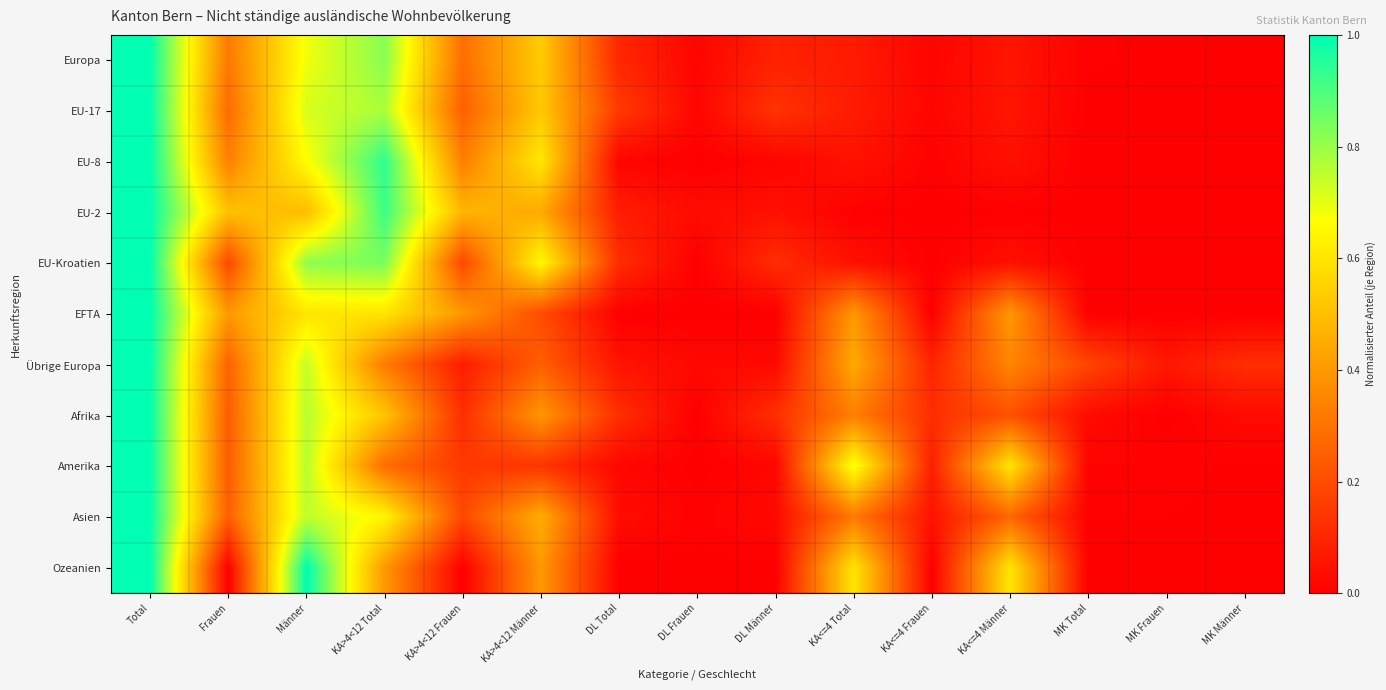

Reading left to right, list all the values displayed in this chart.

Europa: Total=1.0	Frauen=0.3	Männer=0.7	KA>4<12 Total=0.8	KA>4<12 Frauen=0.3	KA>4<12 Männer=0.5	DL Total=0.1	DL Frauen=0.0	DL Männer=0.1	KA<=4 Total=0.1	KA<=4 Frauen=0.0	KA<=4 Männer=0.1	MK Total=0.0	MK Frauen=0.0	MK Männer=0.0
EU-17: Total=1.0	Frauen=0.3	Männer=0.7	KA>4<12 Total=0.8	KA>4<12 Frauen=0.2	KA>4<12 Männer=0.5	DL Total=0.2	DL Frauen=0.0	DL Männer=0.1	KA<=4 Total=0.1	KA<=4 Frauen=0.0	KA<=4 Männer=0.1	MK Total=0.0	MK Frauen=0.0	MK Männer=0.0
EU-8: Total=1.0	Frauen=0.3	Männer=0.7	KA>4<12 Total=0.9	KA>4<12 Frauen=0.3	KA>4<12 Männer=0.6	DL Total=0.0	DL Frauen=0.0	DL Männer=0.0	KA<=4 Total=0.0	KA<=4 Frauen=0.0	KA<=4 Männer=0.0	MK Total=0.0	MK Frauen=0.0	MK Männer=0.0
EU-2: Total=1.0	Frauen=0.5	Männer=0.5	KA>4<12 Total=0.9	KA>4<12 Frauen=0.5	KA>4<12 Männer=0.4	DL Total=0.1	DL Frauen=0.0	DL Männer=0.0	KA<=4 Total=0.0	KA<=4 Frauen=0.0	KA<=4 Männer=0.0	MK Total=0.0	MK Frauen=0.0	MK Männer=0.0
EU-Kroatien: Total=1.0	Frauen=0.2	Männer=0.8	KA>4<12 Total=0.8	KA>4<12 Frauen=0.2	KA>4<12 Männer=0.7	DL Total=0.1	DL Frauen=0.0	DL Männer=0.1	KA<=4 Total=0.0	KA<=4 Frauen=0.0	KA<=4 Männer=0.0	MK Total=0.0	MK Frauen=0.0	MK Männer=0.0
EFTA: Total=1.0	Frauen=0.4	Männer=0.6	KA>4<12 Total=0.6	KA>4<12 Frauen=0.4	KA>4<12 Männer=0.2	DL Total=0.0	DL Frauen=0.0	DL Männer=0.0	KA<=4 Total=0.4	KA<=4 Frauen=0.0	KA<=4 Männer=0.4	MK Total=0.0	MK Frauen=0.0	MK Männer=0.0
Übrige Europa: Total=1.0	Frauen=0.3	Männer=0.7	KA>4<12 Total=0.3	KA>4<12 Frauen=0.1	KA>4<12 Männer=0.2	DL Total=0.1	DL Frauen=0.0	DL Männer=0.0	KA<=4 Total=0.4	KA<=4 Frauen=0.1	KA<=4 Männer=0.4	MK Total=0.2	MK Frauen=0.1	MK Männer=0.1
Afrika: Total=1.0	Frauen=0.2	Männer=0.8	KA>4<12 Total=0.5	KA>4<12 Frauen=0.1	KA>4<12 Männer=0.4	DL Total=0.1	DL Frauen=0.0	DL Männer=0.1	KA<=4 Total=0.3	KA<=4 Frauen=0.1	KA<=4 Männer=0.2	MK Total=0.0	MK Frauen=0.0	MK Männer=0.0
Amerika: Total=1.0	Frauen=0.2	Männer=0.8	KA>4<12 Total=0.3	KA>4<12 Frauen=0.1	KA>4<12 Männer=0.1	DL Total=0.0	DL Frauen=0.0	DL Männer=0.0	KA<=4 Total=0.7	KA<=4 Frauen=0.1	KA<=4 Männer=0.6	MK Total=0.0	MK Frauen=0.0	MK Männer=0.0
Asien: Total=1.0	Frauen=0.2	Männer=0.8	KA>4<12 Total=0.6	KA>4<12 Frauen=0.2	KA>4<12 Männer=0.5	DL Total=0.0	DL Frauen=0.0	DL Männer=0.0	KA<=4 Total=0.3	KA<=4 Frauen=0.0	KA<=4 Männer=0.3	MK Total=0.0	MK Frauen=0.0	MK Männer=0.0
Ozeanien: Total=1.0	Frauen=0.0	Männer=1.0	KA>4<12 Total=0.4	KA>4<12 Frauen=0.0	KA>4<12 Männer=0.4	DL Total=0.0	DL Frauen=0.0	DL Männer=0.0	KA<=4 Total=0.6	KA<=4 Frauen=0.0	KA<=4 Männer=0.6	MK Total=0.0	MK Frauen=0.0	MK Männer=0.0